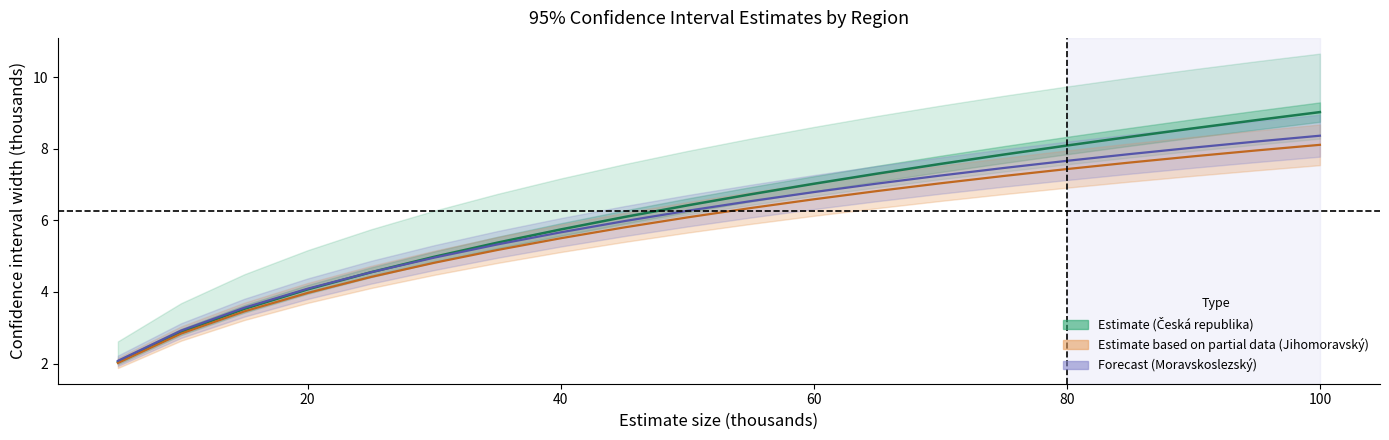

The value of Česká republika at 10 is 1.2. True or false?

False